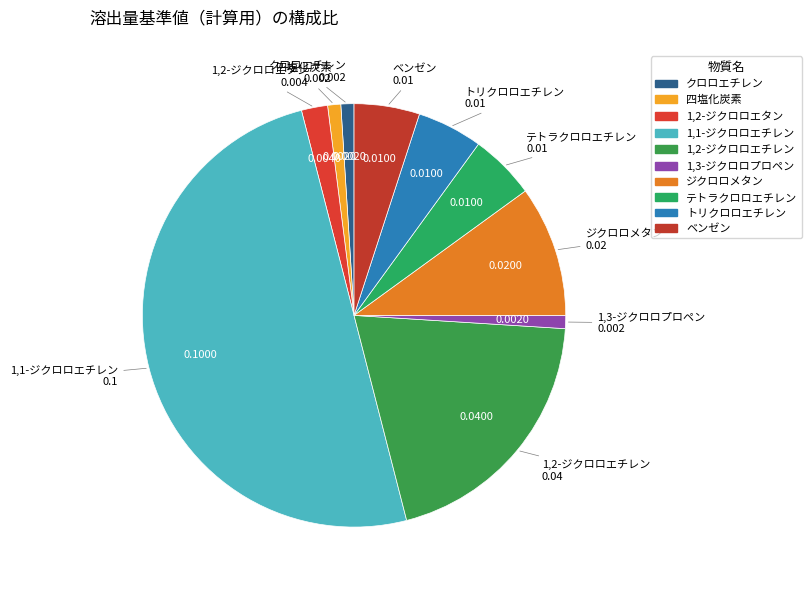

Is テトラクロロエチレン the majority of the pie?

No